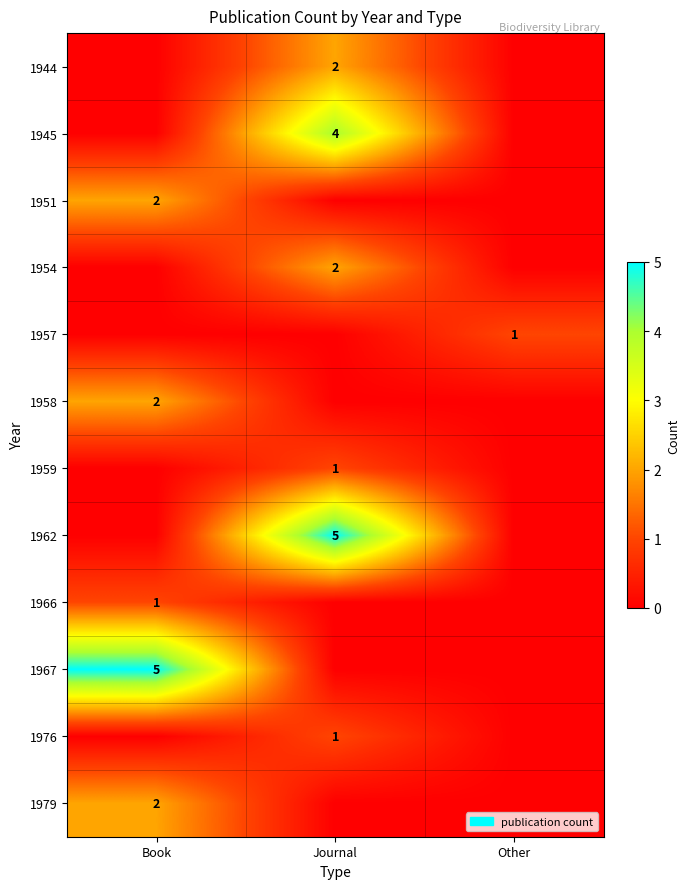

The 1962 series shows 5 at Journal. True or false?

True